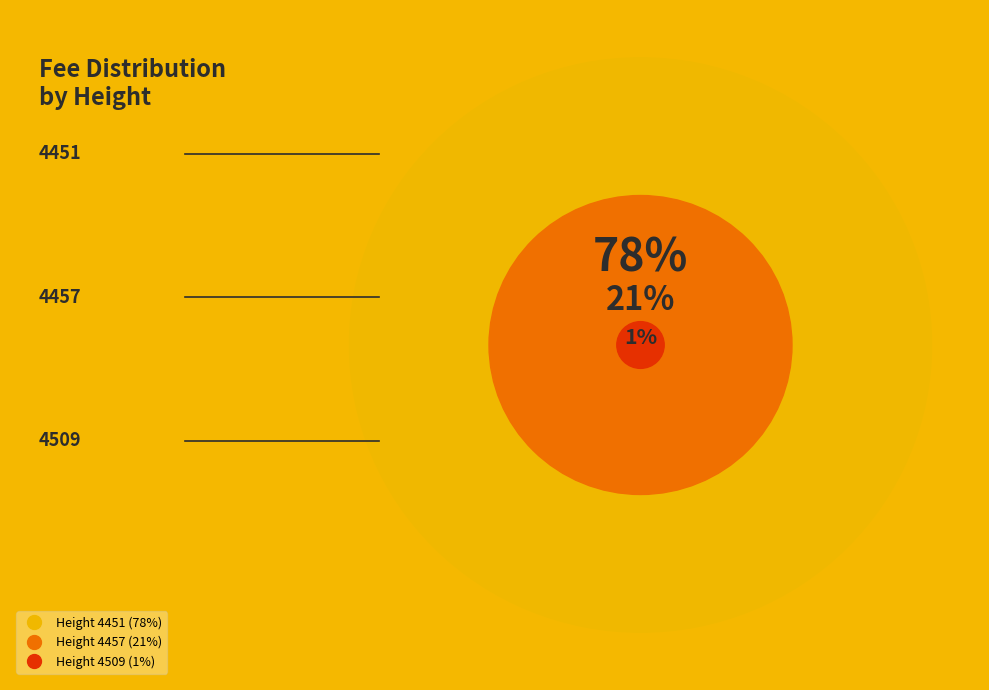

To the nearest percent, what is the combined percentage of 4457 and 4451?

99%